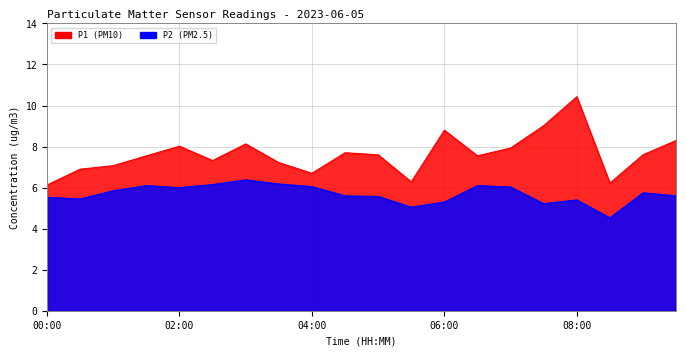

How many interior local valleys does the P2 series have?

5